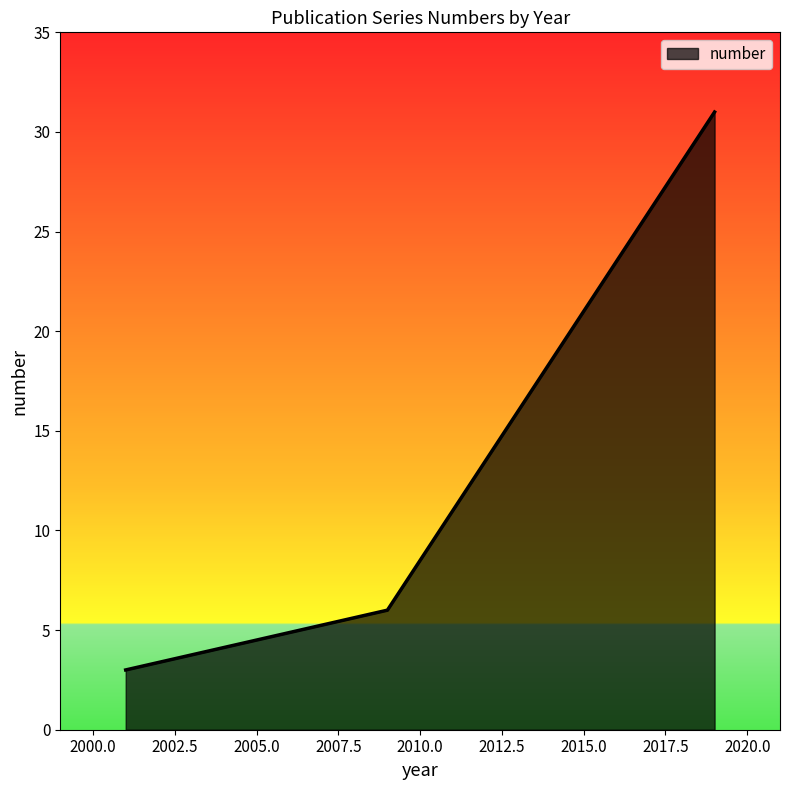

What is the difference between the maximum and minimum values?

28